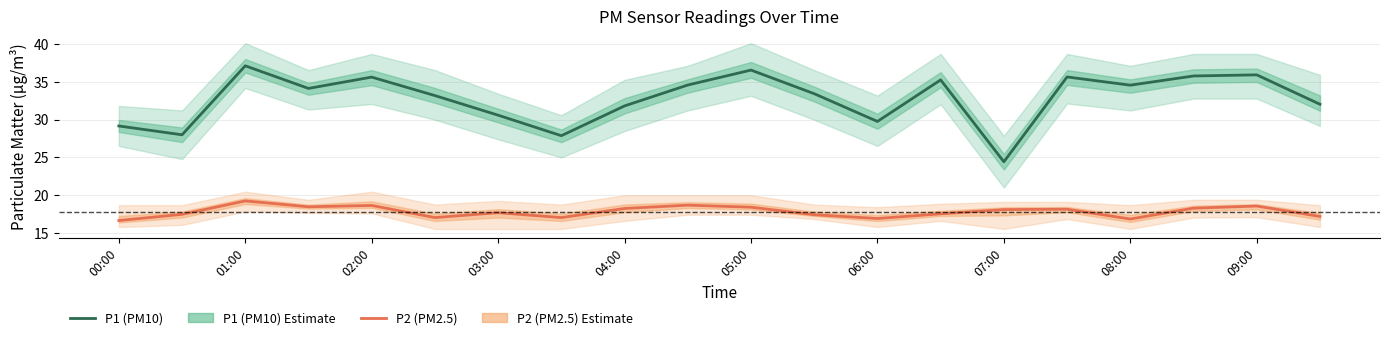

True or false: P1 (PM10) has more than 0 points higher than both neighbors.

True